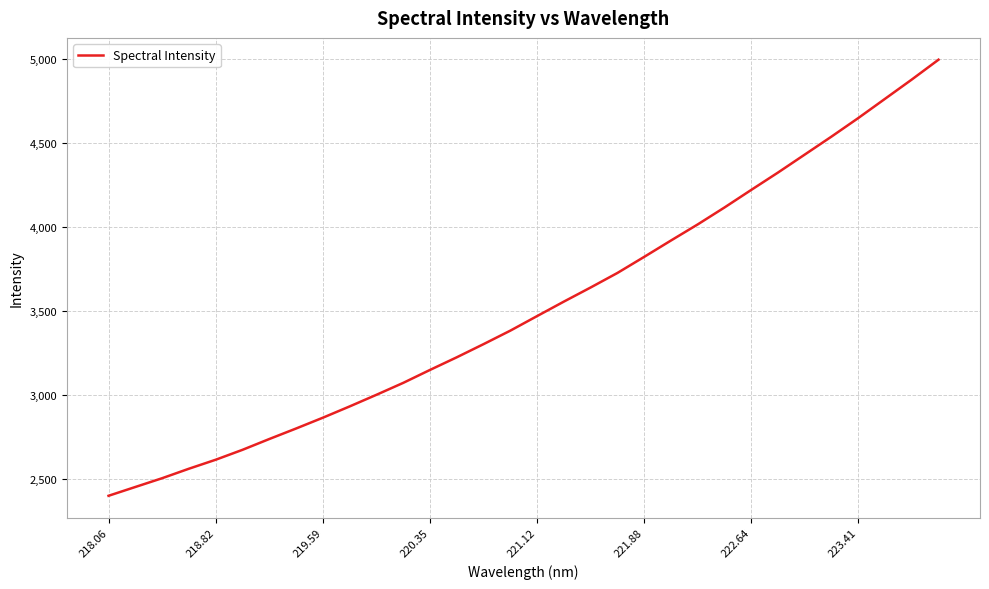

What is the smallest value displayed?

2400.5